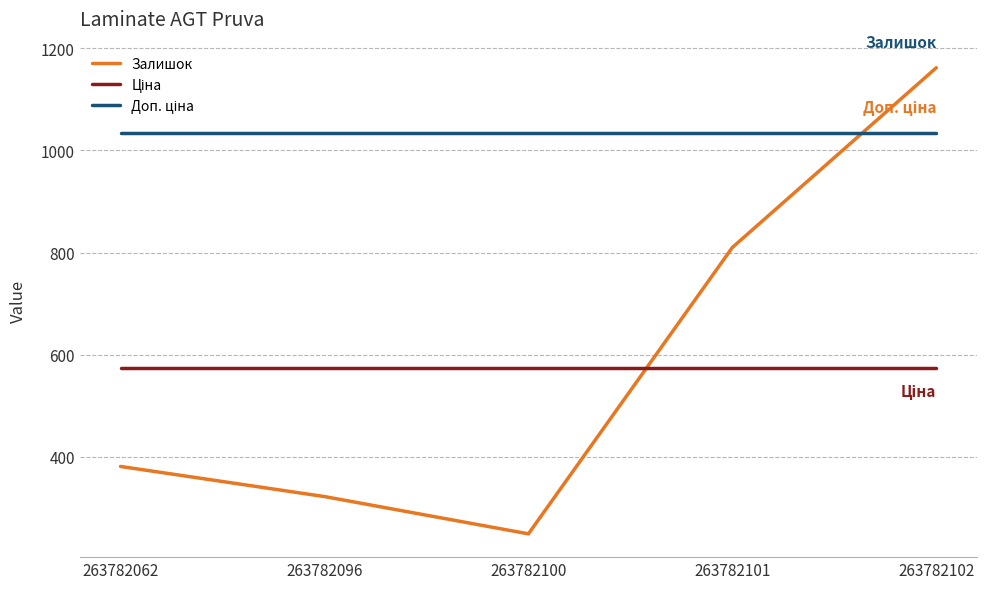

What is the difference between the highest and lowest values at 263782101?

461.6